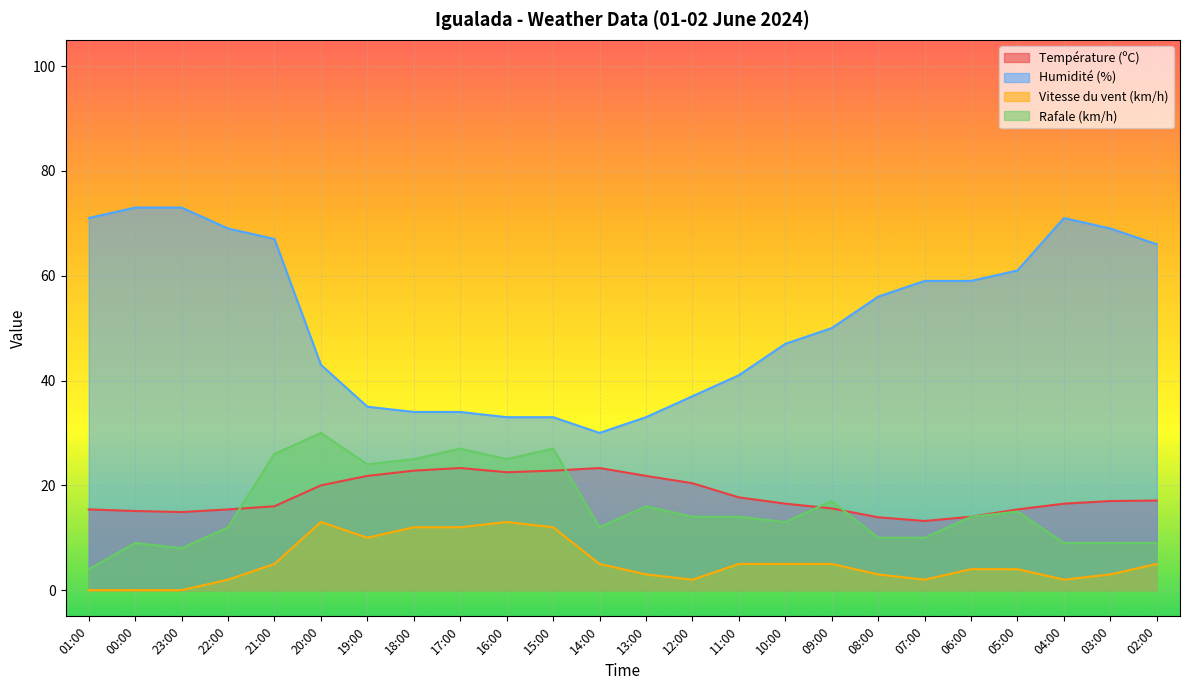

Reading left to right, list all the values displayed in this chart.

Température (ºC): 01:00=15.4	00:00=15.1	23:00=14.9	22:00=15.4	21:00=16.0	20:00=20.0	19:00=21.8	18:00=22.8	17:00=23.3	16:00=22.5	15:00=22.8	14:00=23.3	13:00=21.8	12:00=20.4	11:00=17.7	10:00=16.5	09:00=15.6	08:00=13.9	07:00=13.2	06:00=14.0	05:00=15.4	04:00=16.5	03:00=17.0	02:00=17.1
Humidité (%): 01:00=71.0	00:00=73.0	23:00=73.0	22:00=69.0	21:00=67.0	20:00=43.0	19:00=35.0	18:00=34.0	17:00=34.0	16:00=33.0	15:00=33.0	14:00=30.0	13:00=33.0	12:00=37.0	11:00=41.0	10:00=47.0	09:00=50.0	08:00=56.0	07:00=59.0	06:00=59.0	05:00=61.0	04:00=71.0	03:00=69.0	02:00=66.0
Vitesse du vent (km/h): 01:00=0.0	00:00=0.0	23:00=0.0	22:00=2.0	21:00=5.0	20:00=13.0	19:00=10.0	18:00=12.0	17:00=12.0	16:00=13.0	15:00=12.0	14:00=5.0	13:00=3.0	12:00=2.0	11:00=5.0	10:00=5.0	09:00=5.0	08:00=3.0	07:00=2.0	06:00=4.0	05:00=4.0	04:00=2.0	03:00=3.0	02:00=5.0
Rafale (km/h): 01:00=4.0	00:00=9.0	23:00=8.0	22:00=12.0	21:00=26.0	20:00=30.0	19:00=24.0	18:00=25.0	17:00=27.0	16:00=25.0	15:00=27.0	14:00=12.0	13:00=16.0	12:00=14.0	11:00=14.0	10:00=13.0	09:00=17.0	08:00=10.0	07:00=10.0	06:00=14.0	05:00=15.0	04:00=9.0	03:00=9.0	02:00=9.0